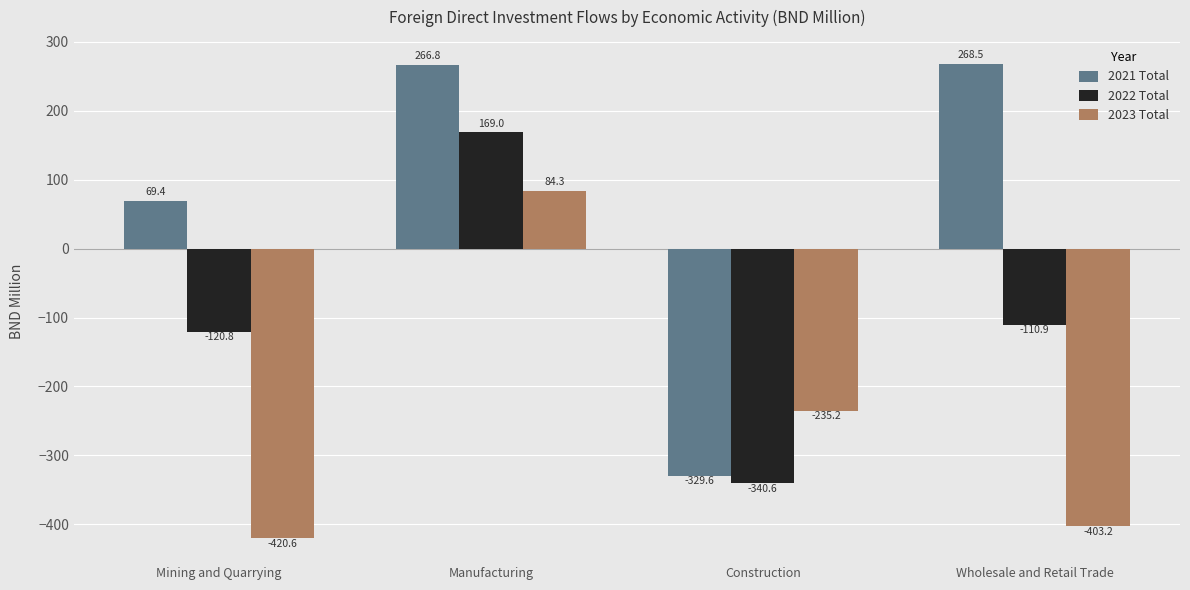

What value does the 2023 Total series have at Mining and Quarrying?

-420.6